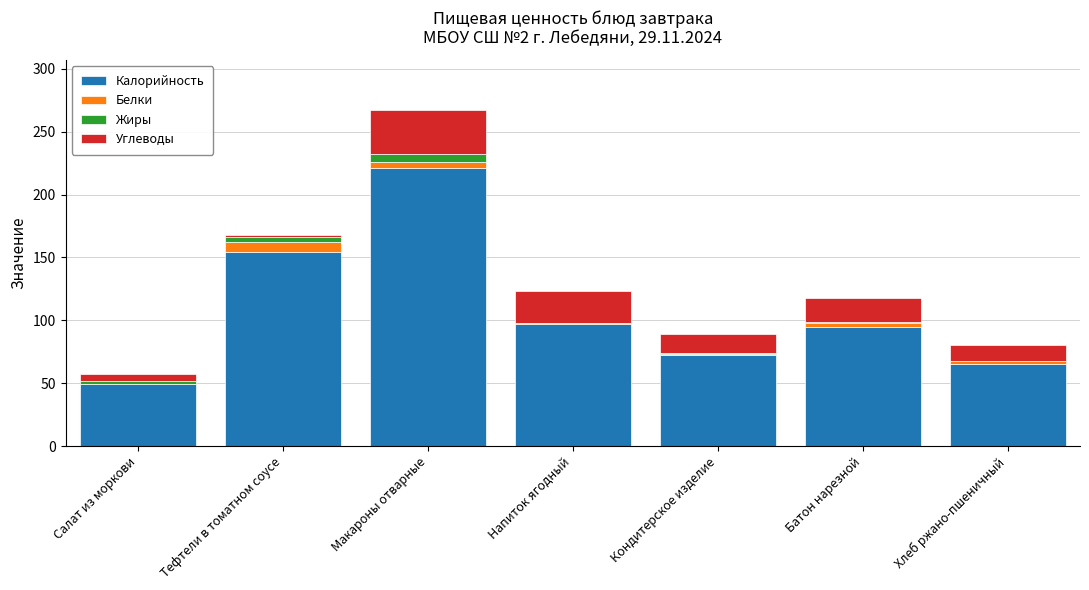

Where is Калорийность nearest to the value 135?

Тефтели в томатном соусе